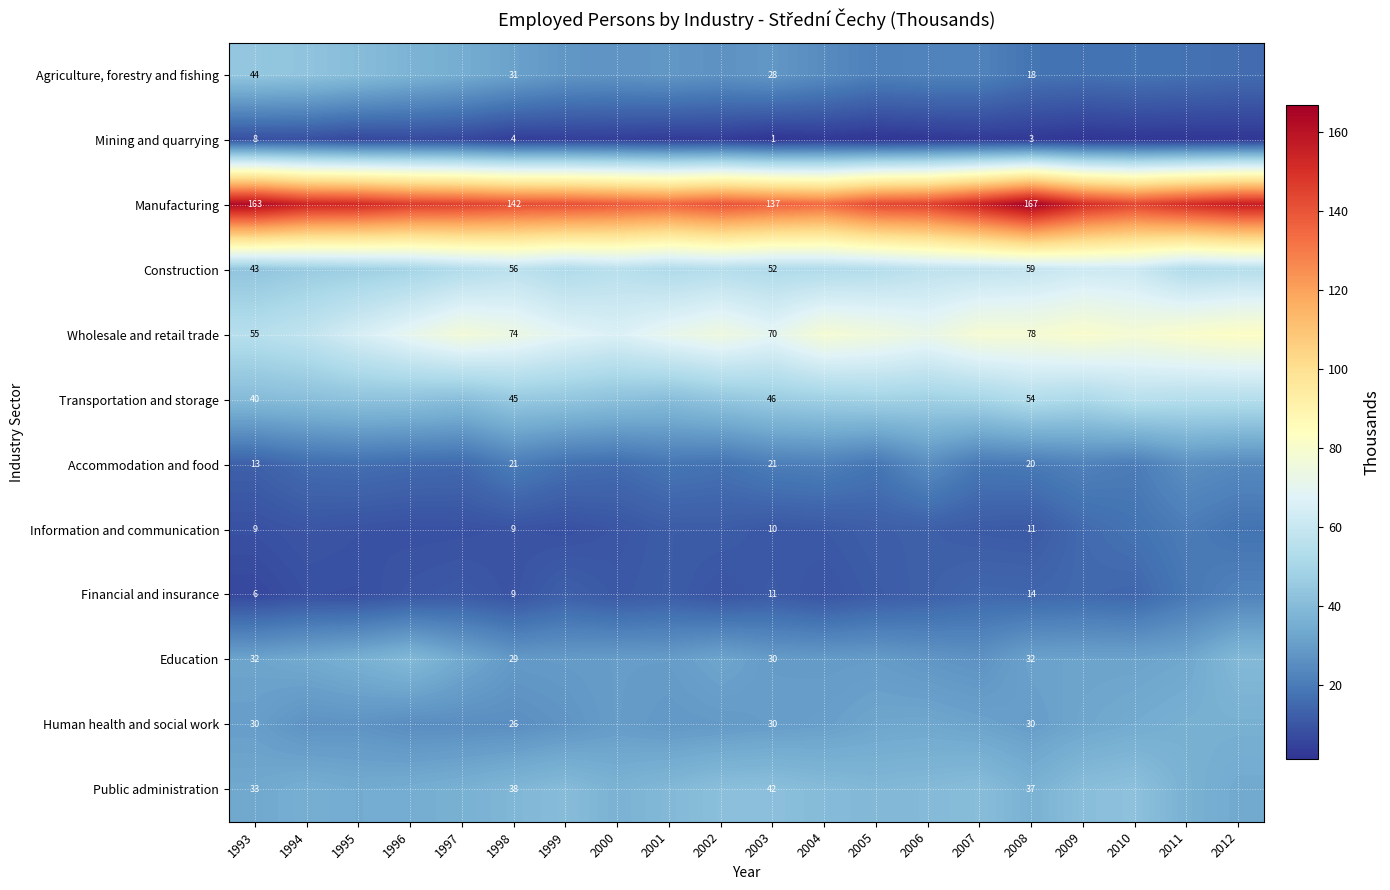

What is the sum of all Manufacturing values?

2944.8